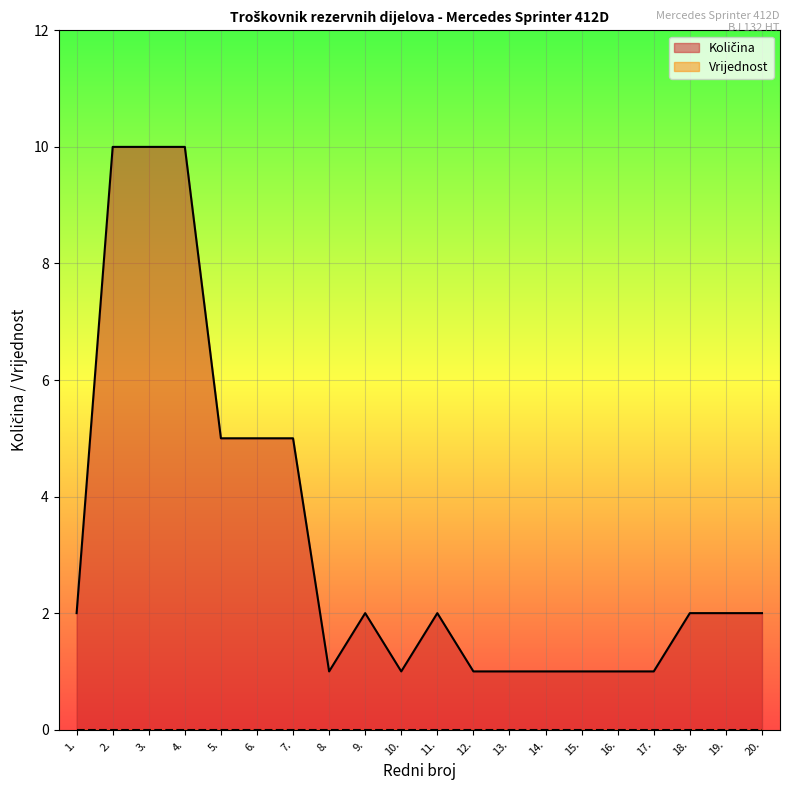

Reading left to right, what are all the values shown in this chart?

1.=2	2.=10	3.=10	4.=10	5.=5	6.=5	7.=5	8.=1	9.=2	10.=1	11.=2	12.=1	13.=1	14.=1	15.=1	16.=1	17.=1	18.=2	19.=2	20.=2